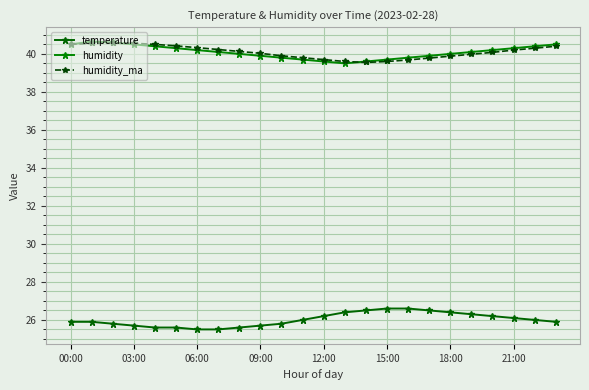

What is the highest value of the humidity series?

40.6